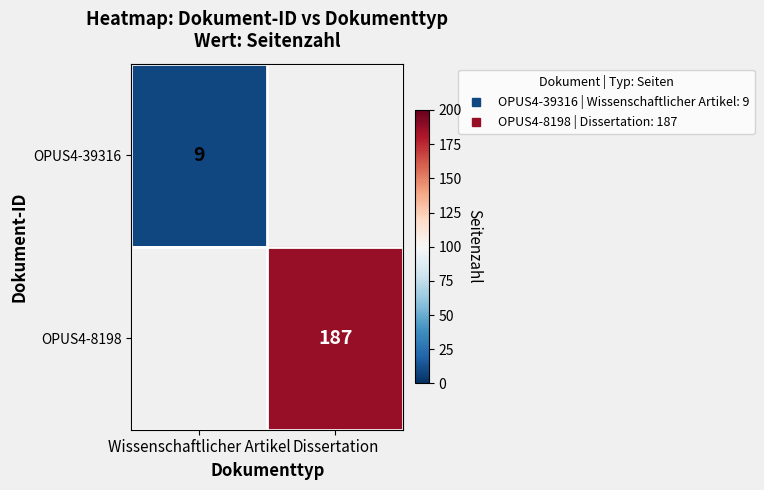

At how many categories does at least one series exceed 168?

1